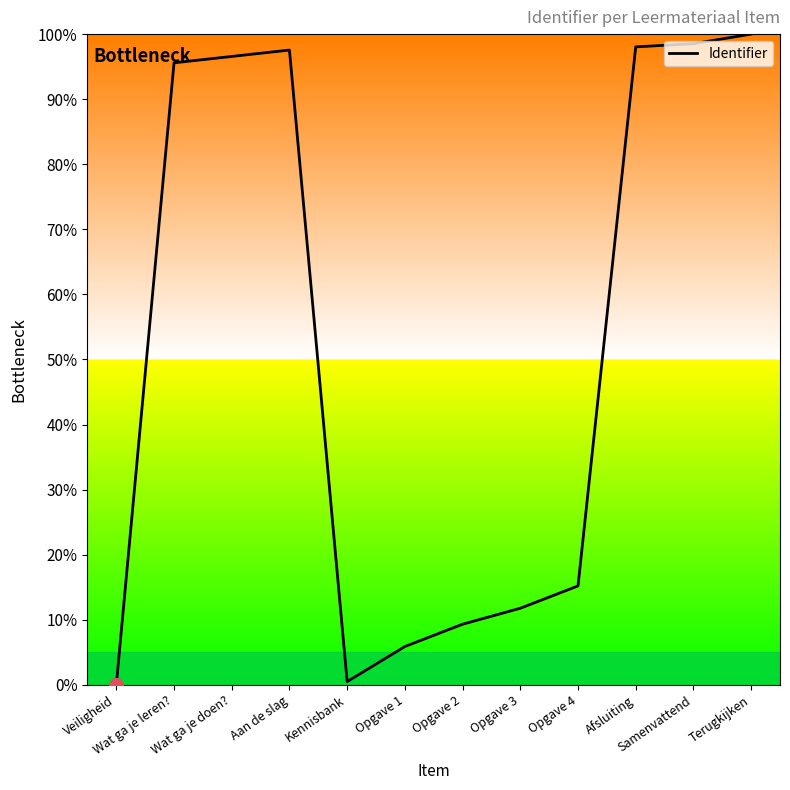

What is the difference between the values at Wat ga je doen? and Samenvattend?

2.0